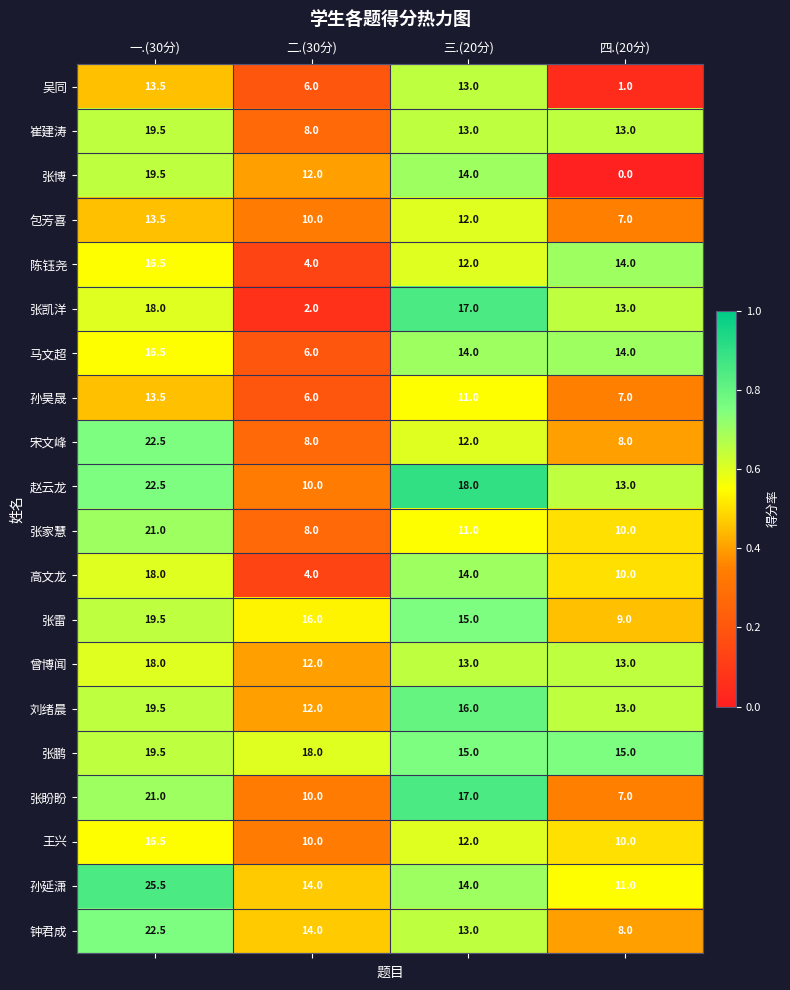

Is it true that 张盼盼 equals 10.3 at 四.(20分)?

False